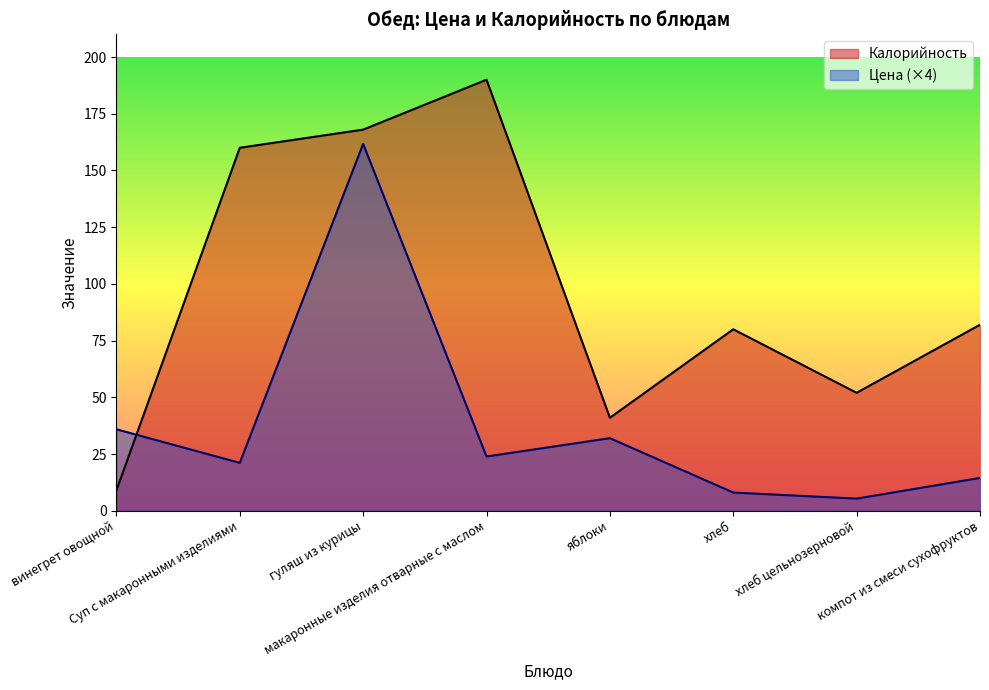

Reading right to left, what are all the values shown in this chart?

Цена: 14.5	5.4	8.0	32.0	23.9	161.7	21.1	35.9
Калорийность: 82.0	52.0	80.0	41.0	190.0	168.0	160.0	9.0